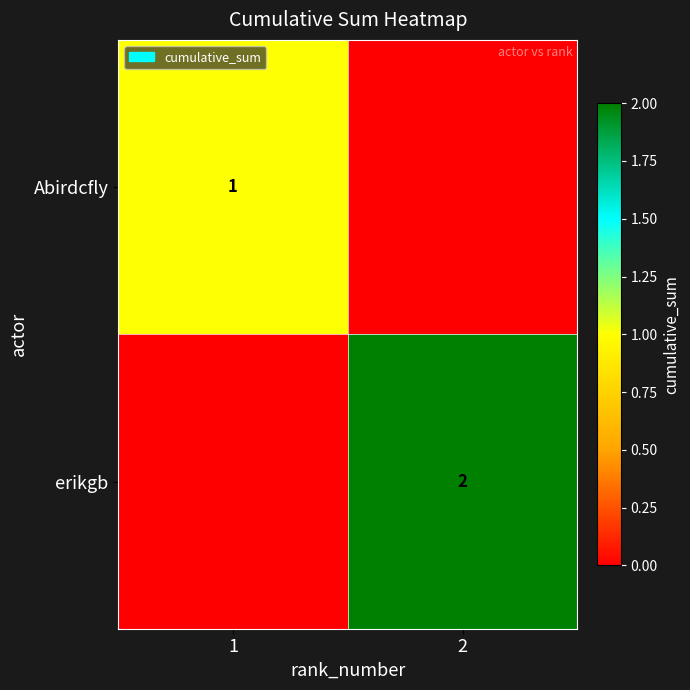

True or false: Abirdcfly has a value of 1 at 1.

True